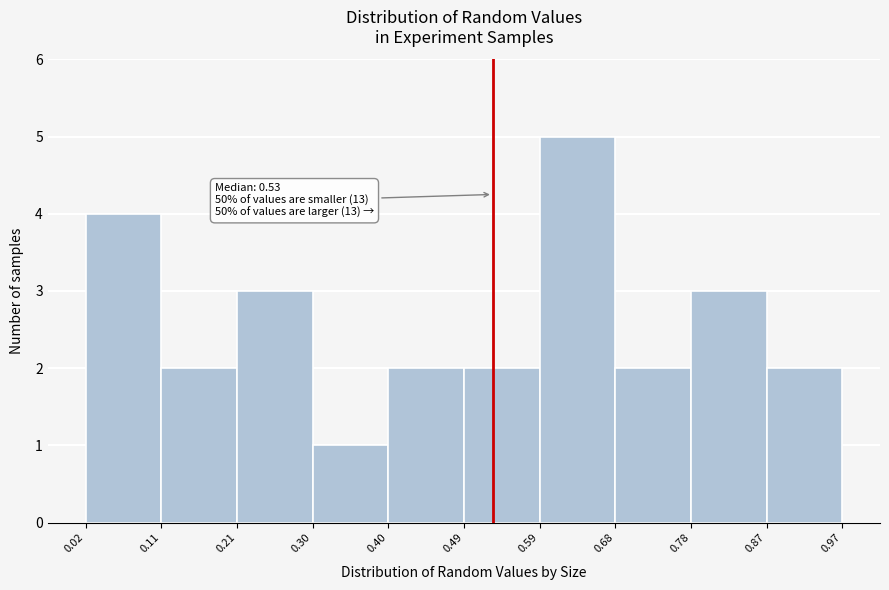

Which range on the x-axis has the tallest bar?

0.59 to 0.68